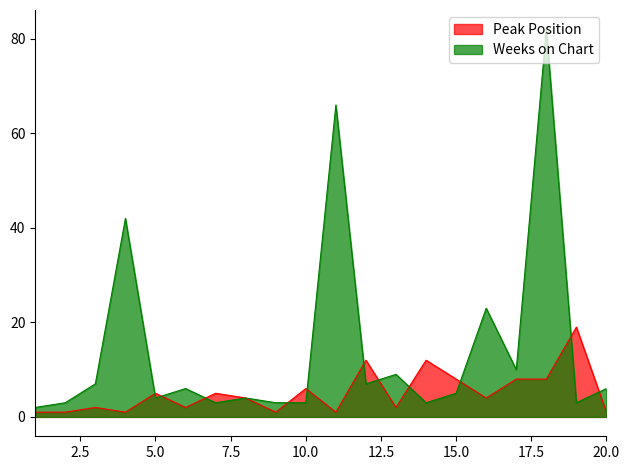

How many interior local valleys does the Peak Position series have?

6